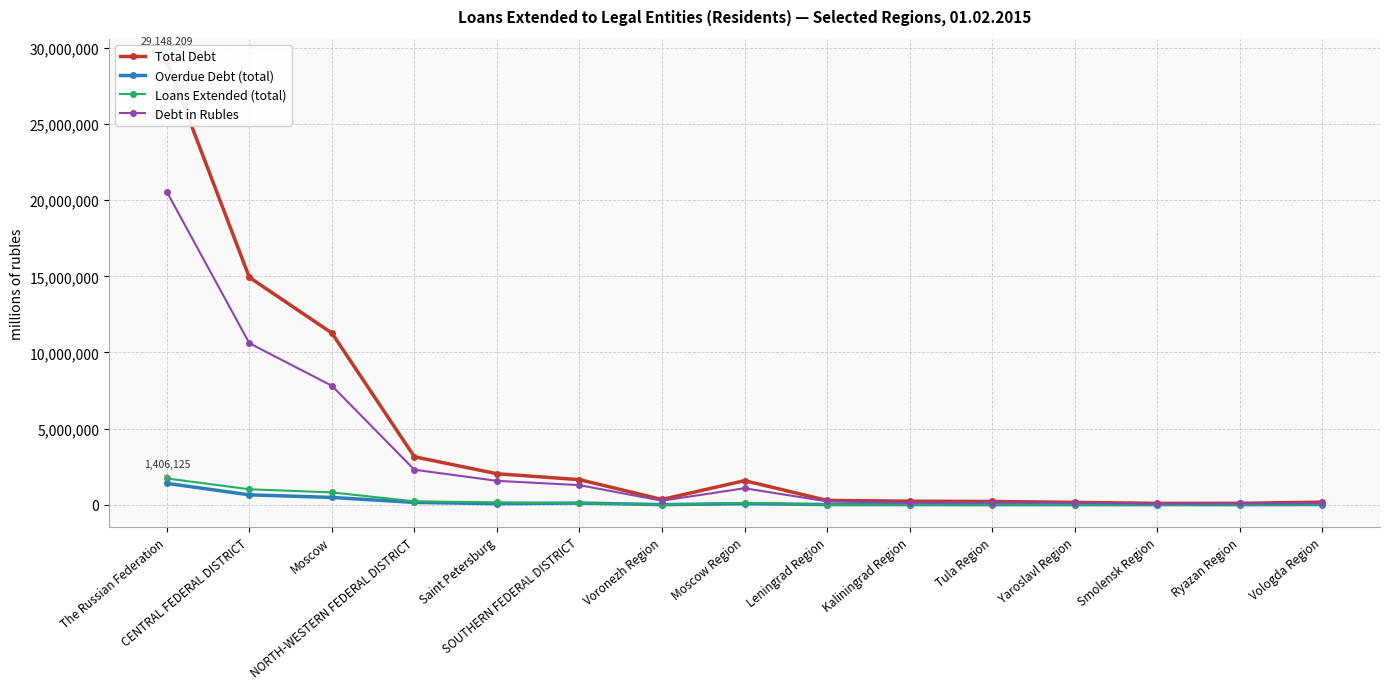

Rank the series at Kaliningrad Region from highest to lowest value.

Total Debt, Debt in Rubles, Loans Extended (total), Overdue Debt (total)